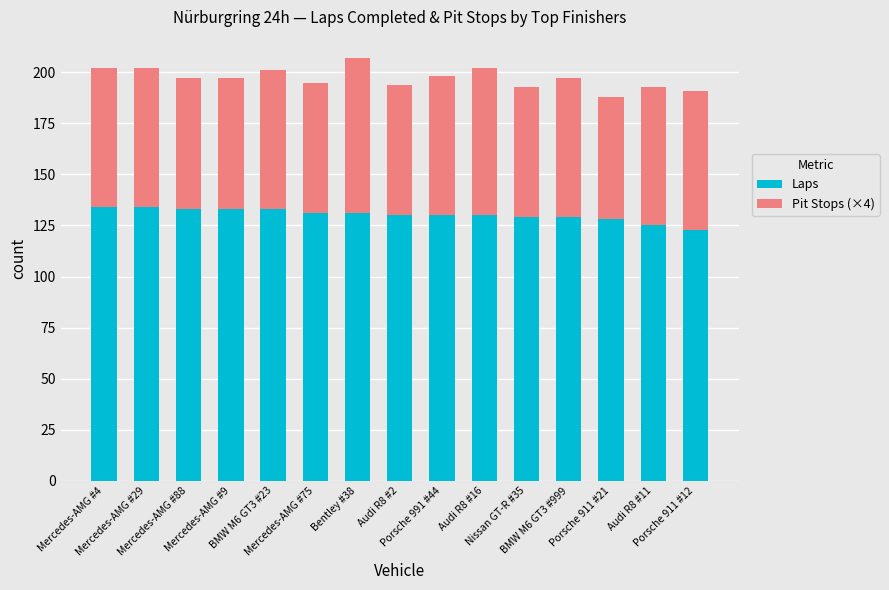

What is the lowest value of the Laps series?

123